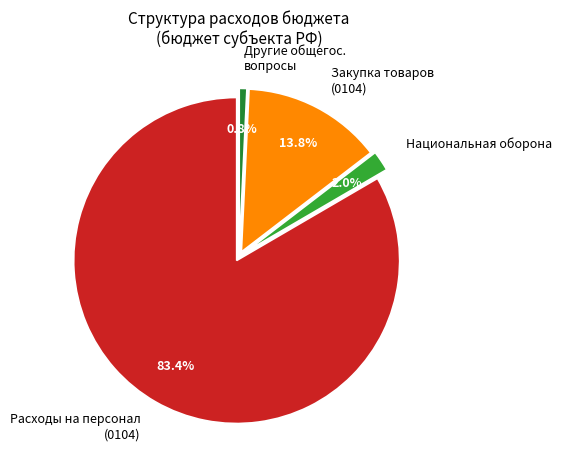

To the nearest percent, what is the difference between the largest and smallest slice percentages?

83%